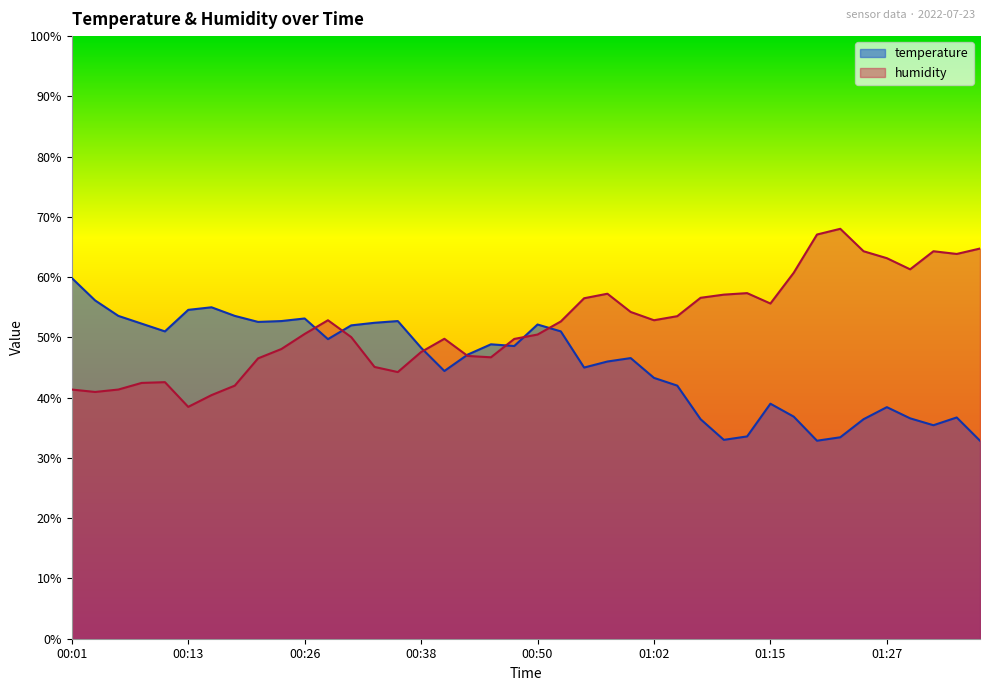

What is the maximum value for temperature?

59.9